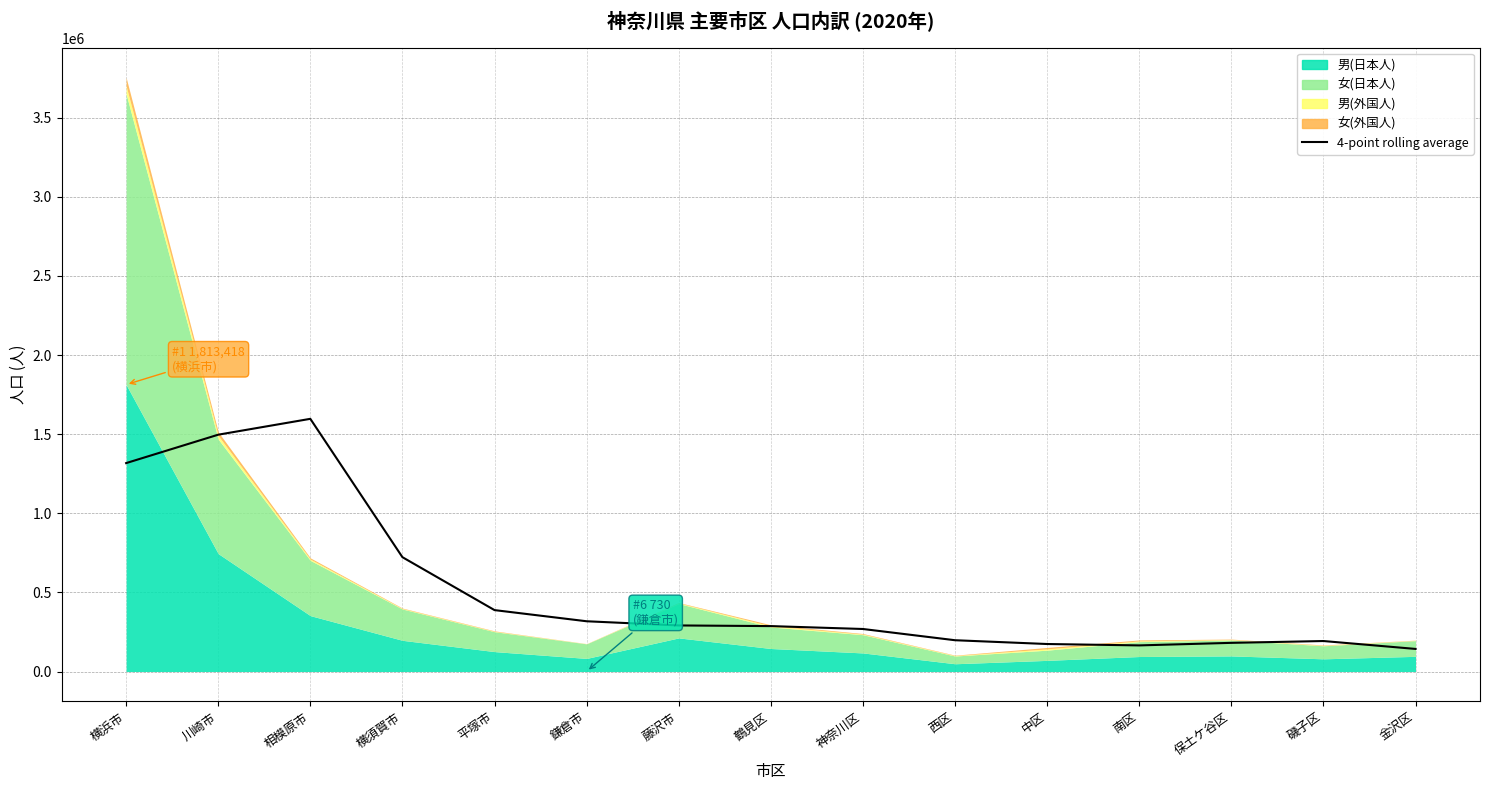

What is the label of the 4th point from the right?

南区